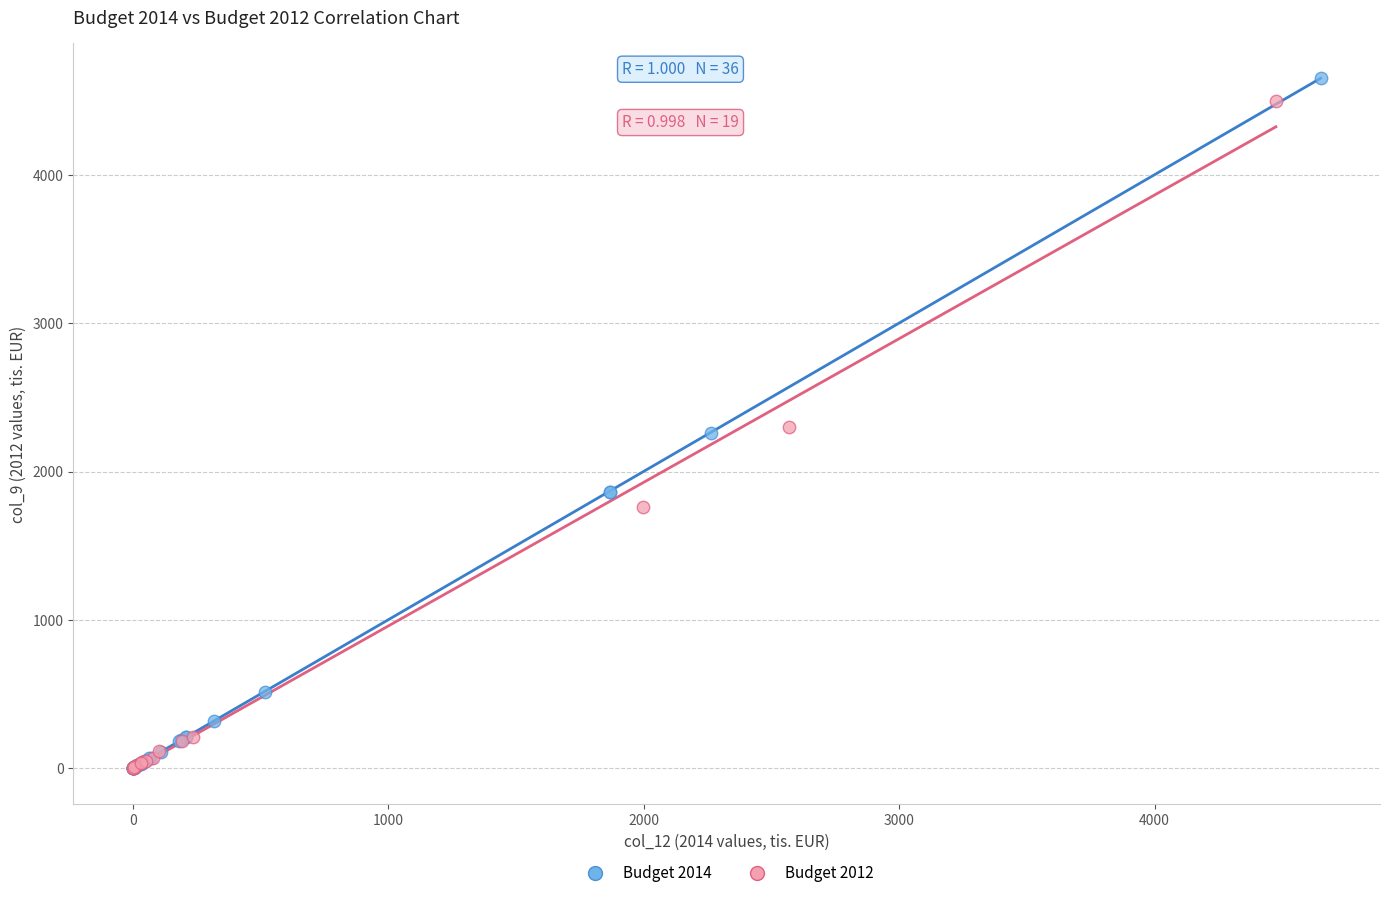

Which series has the largest Y range (max minus min)?

Budget 2014